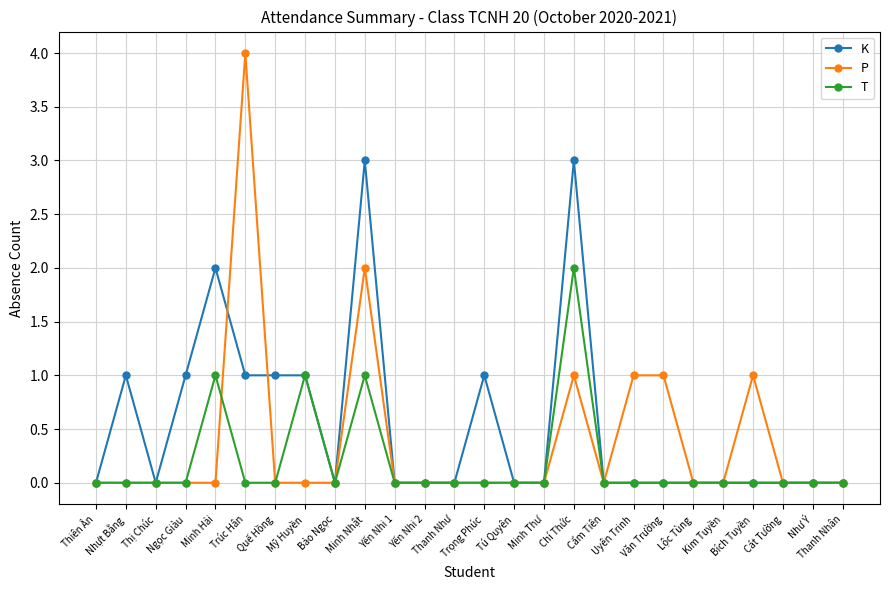

Which series has the largest range (max minus min)?

P